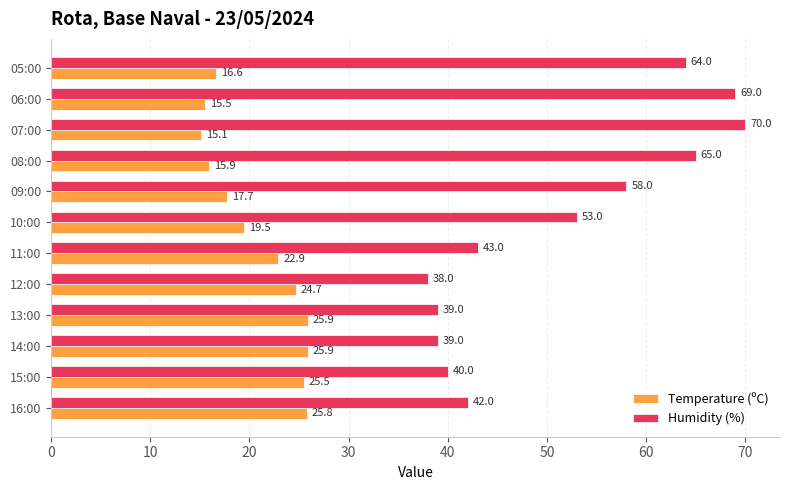

What are all the series names shown in the legend?

Temperature (ºC), Humidity (%)